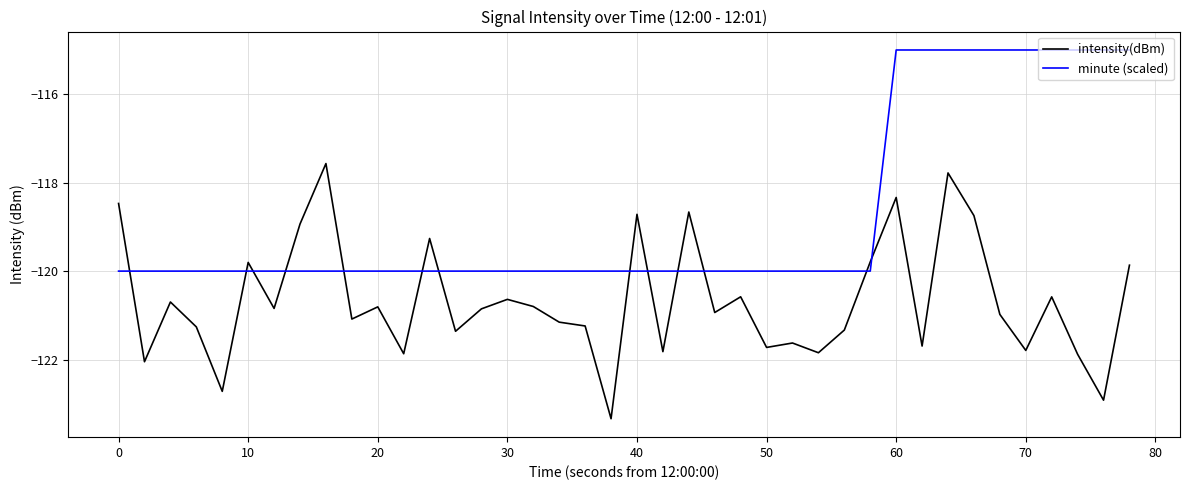

What is the difference between the maximum and minimum values in the minute (scaled) series?

5.0